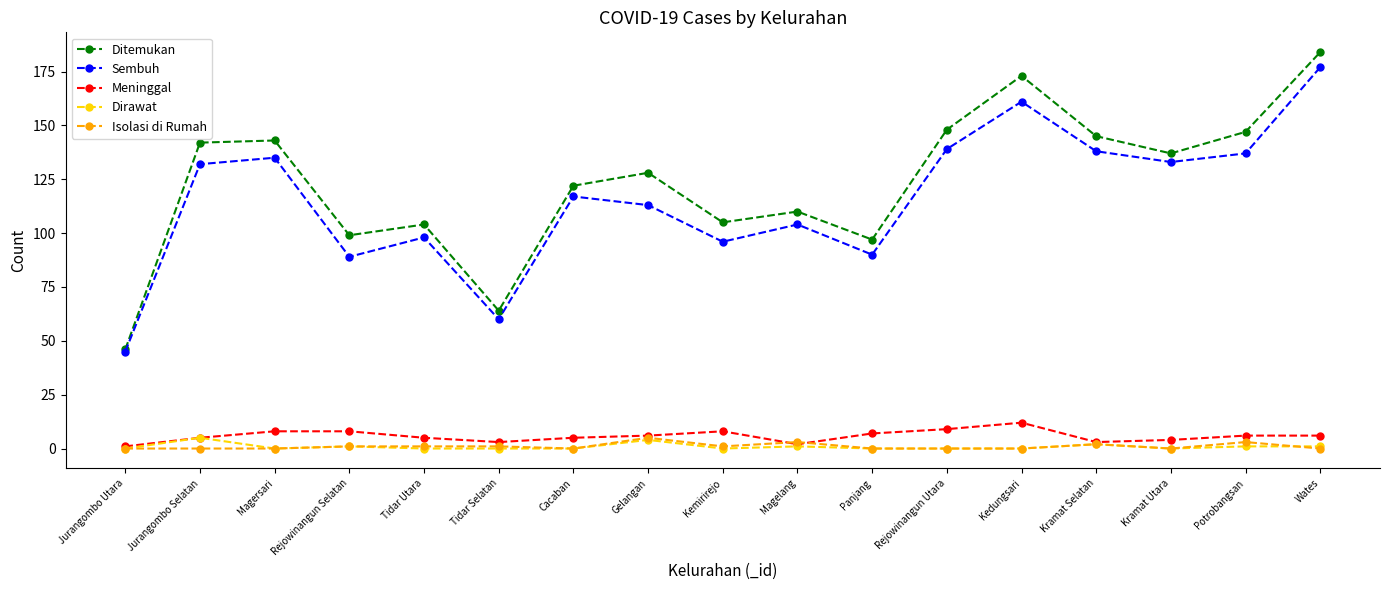

What is the maximum value shown in the chart?

184